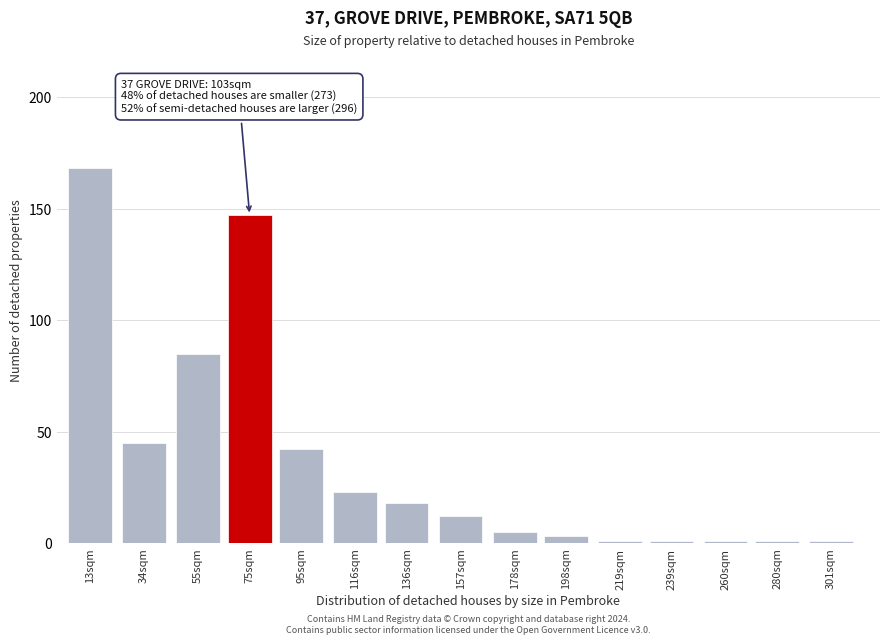

Reading left to right, transcribe all the data shown in this chart.

168	45	85	147	42	23	18	12	5	3	1	1	1	1	1